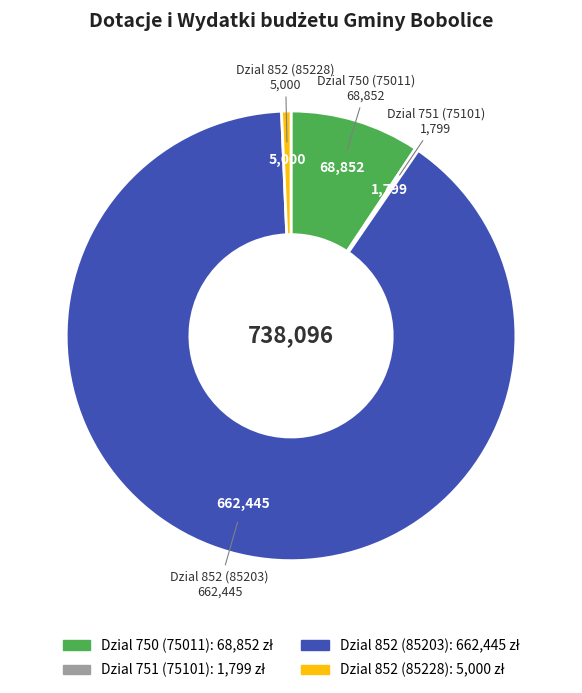

Which category has the biggest portion of the pie?

Dzial 852 (85203)